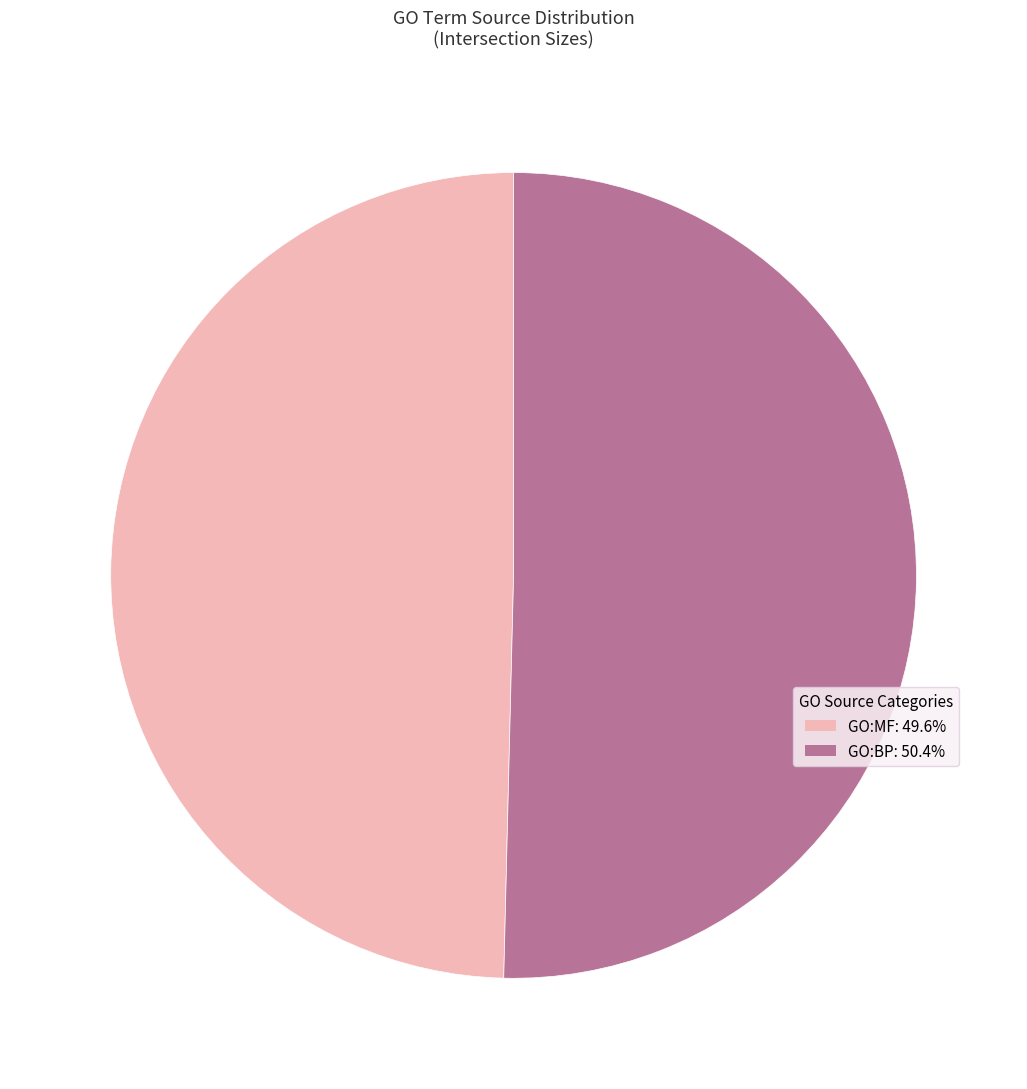

Is there any slice that represents more than half of the pie?

Yes